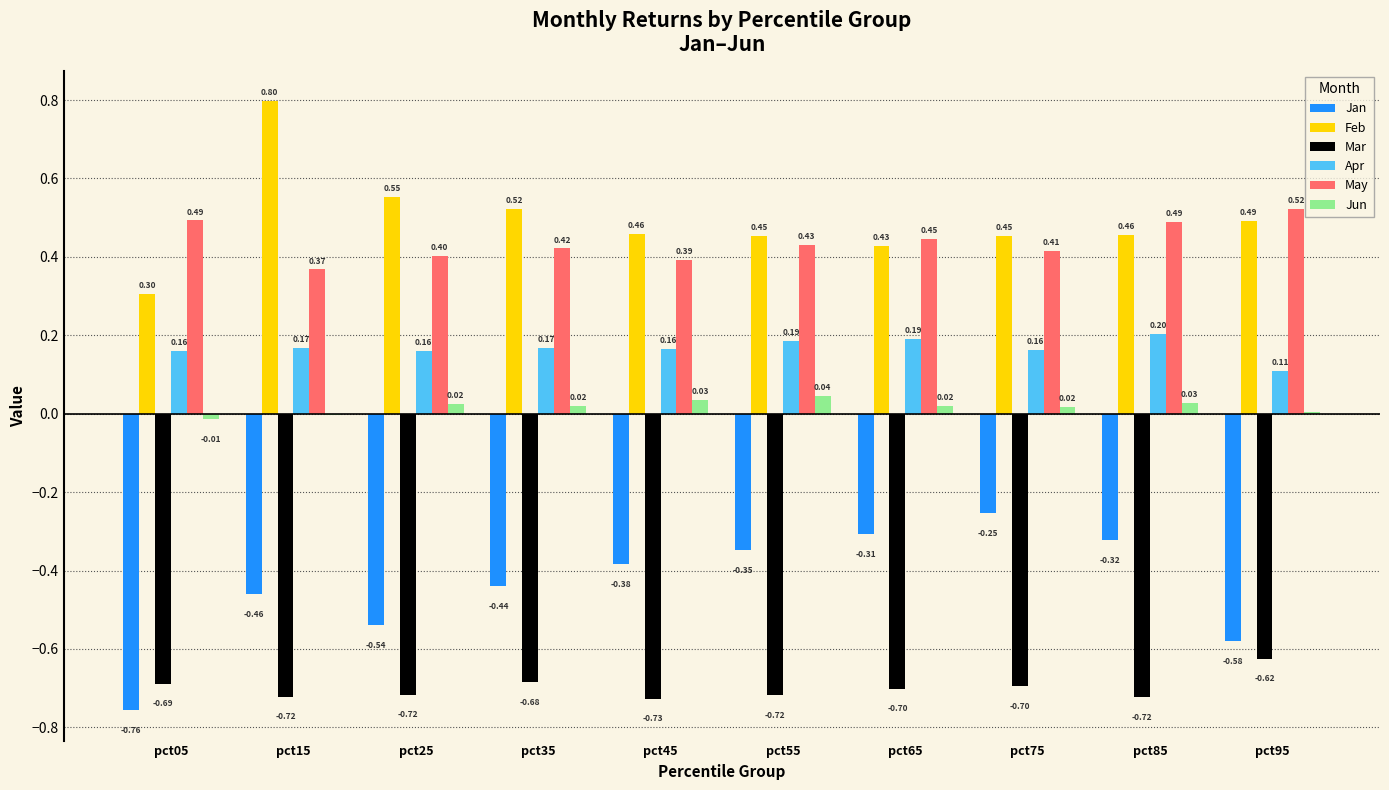

What are all the series names shown in the legend?

Jan, Feb, Mar, Apr, May, Jun